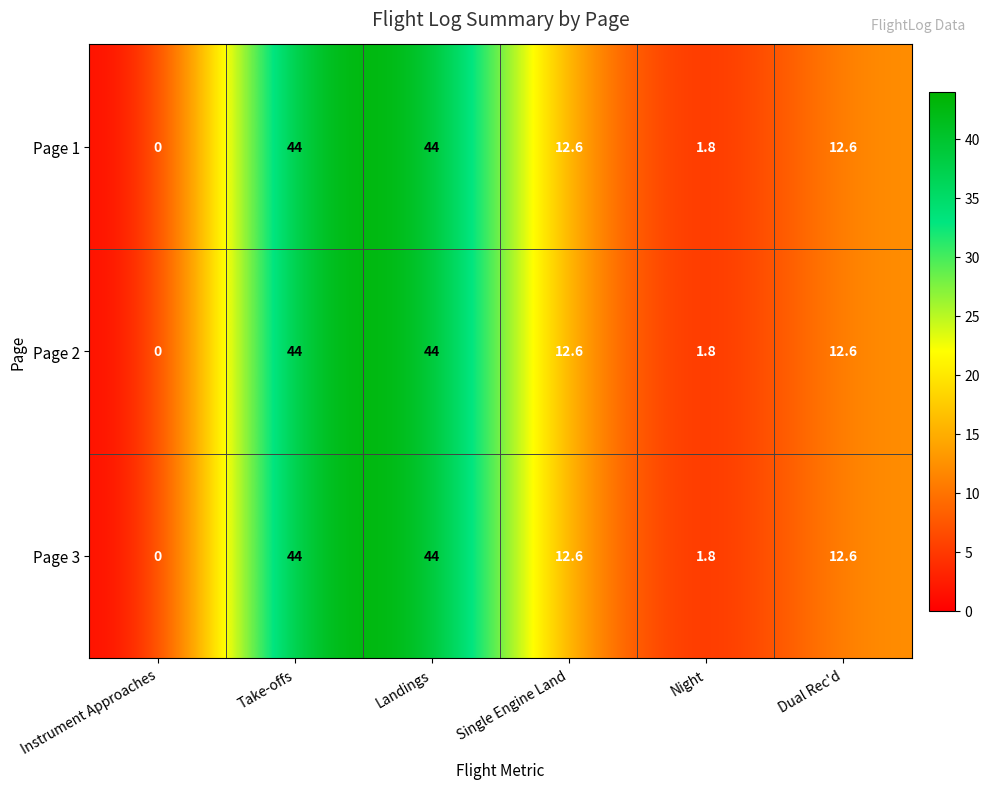

Reading right to left, extract all data points from this chart.

Page 1: 12.6	1.8	12.6	44.0	44.0	0.0
Page 2: 12.6	1.8	12.6	44.0	44.0	0.0
Page 3: 12.6	1.8	12.6	44.0	44.0	0.0